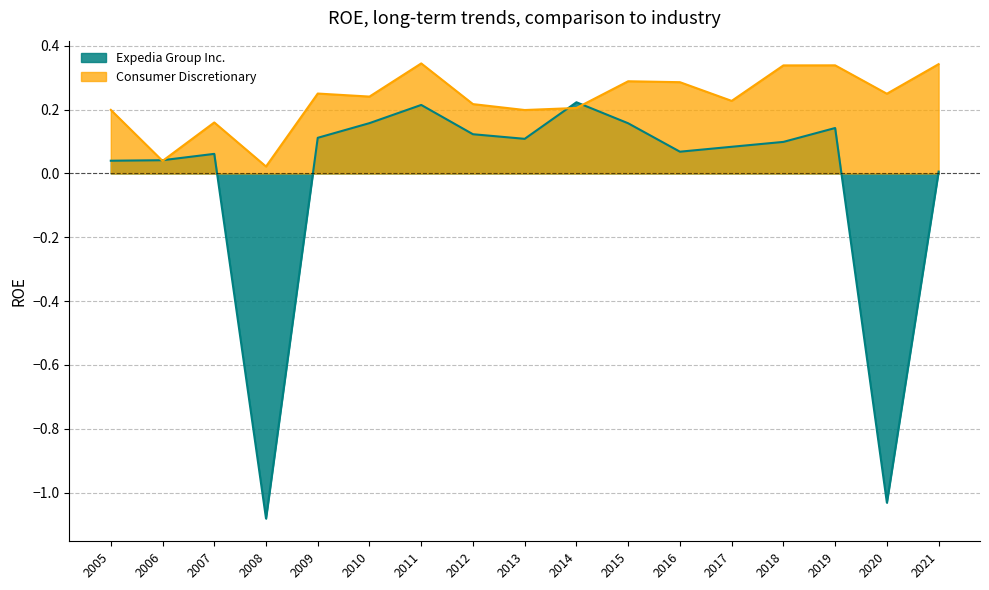

What is the difference between the highest and lowest values at 2017?

0.1